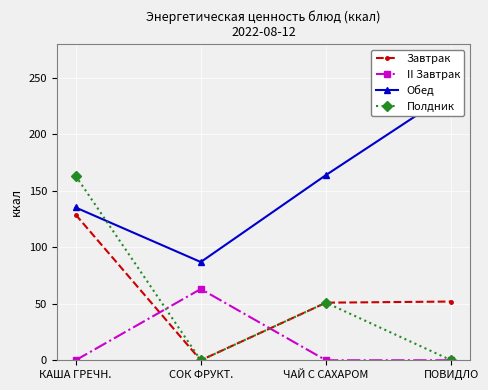

At which category is the sum across all series the highest?

КАША ГРЕЧН.